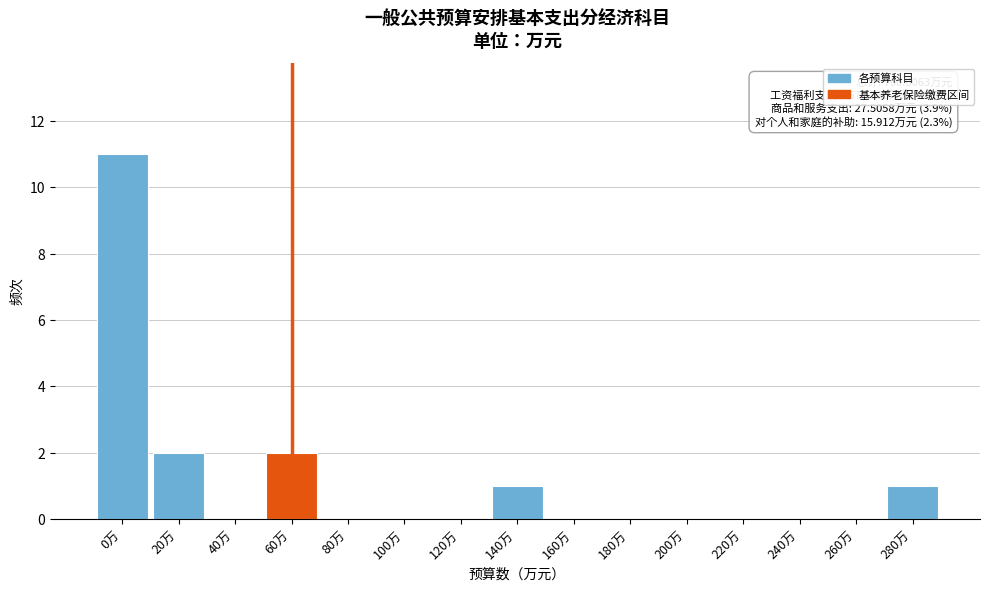

Reading left to right, what are all the values shown in this chart?

0万=11	20万=2	40万=0	60万=2	80万=0	100万=0	120万=0	140万=1	160万=0	180万=0	200万=0	220万=0	240万=0	260万=0	280万=1